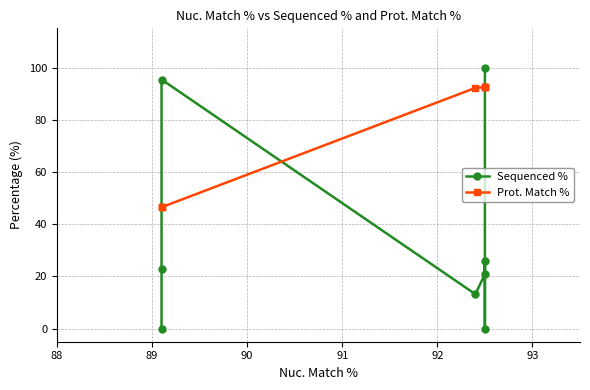

What value does the Prot. Match % series have at 93?

92.5